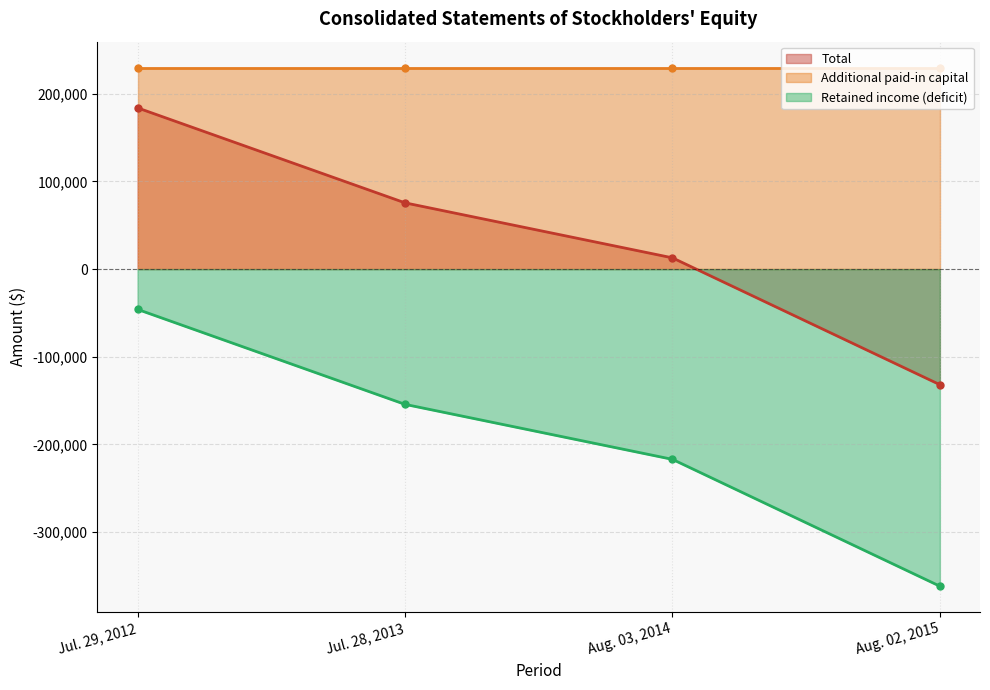

True or false: Retained income (deficit) has more than 0 interior local peaks.

False